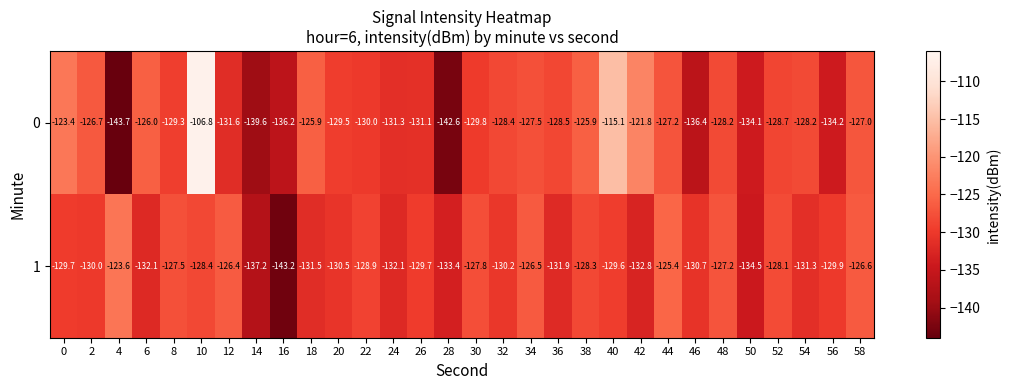

What is the difference between the maximum and second lowest values in the 1 series?

13.6